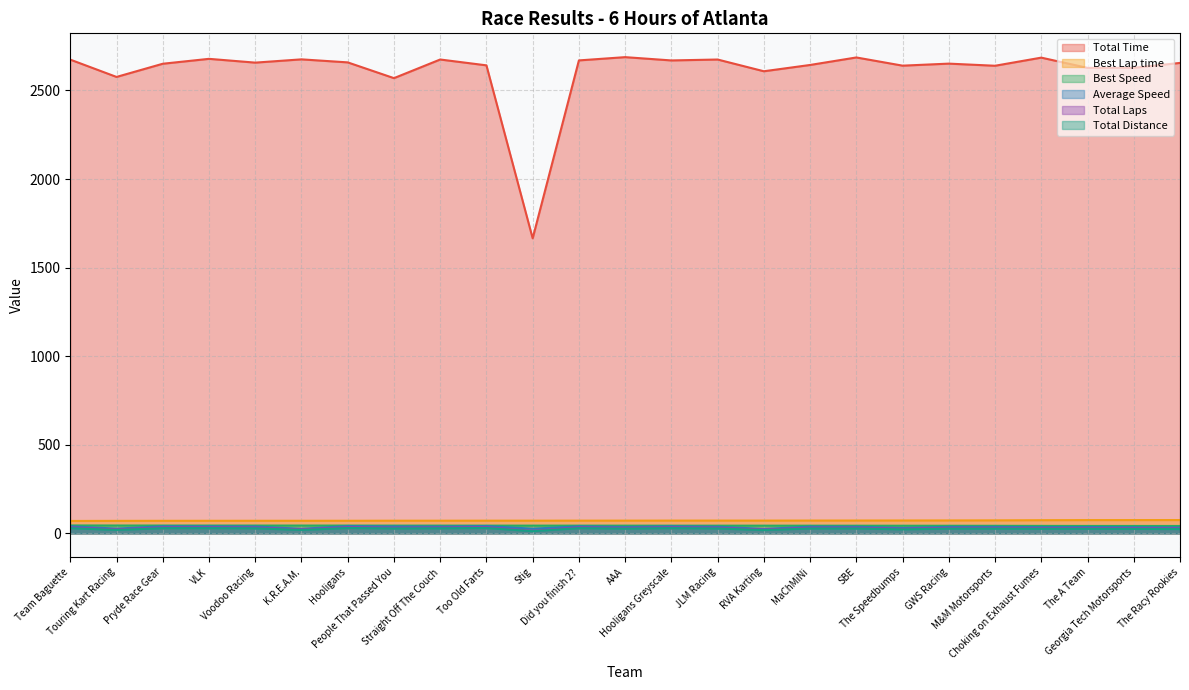

How many data points in Total Distance are less than 27?

12